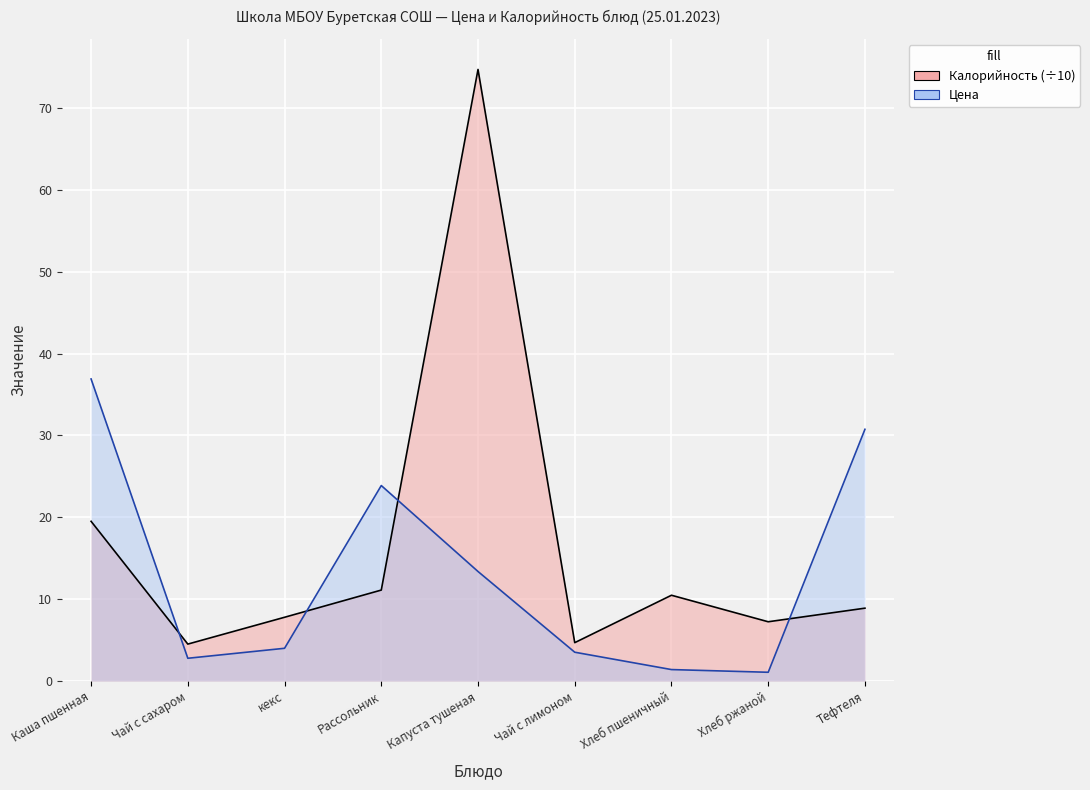

Reading left to right, list all the values displayed in this chart.

Калорийность (÷10): 19.5	4.5	7.8	11.1	74.7	4.7	10.5	7.2	8.9
Цена: 36.9	2.8	4.0	23.9	13.4	3.5	1.4	1.1	30.8